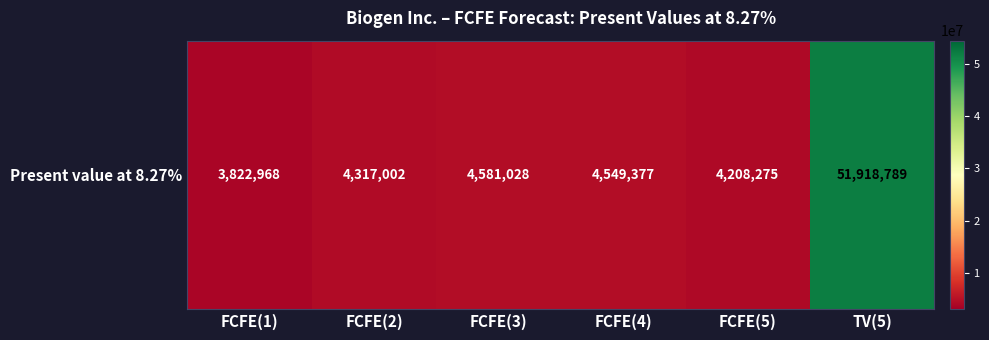

What is the difference between the values at FCFE(5) and FCFE(1)?

385307